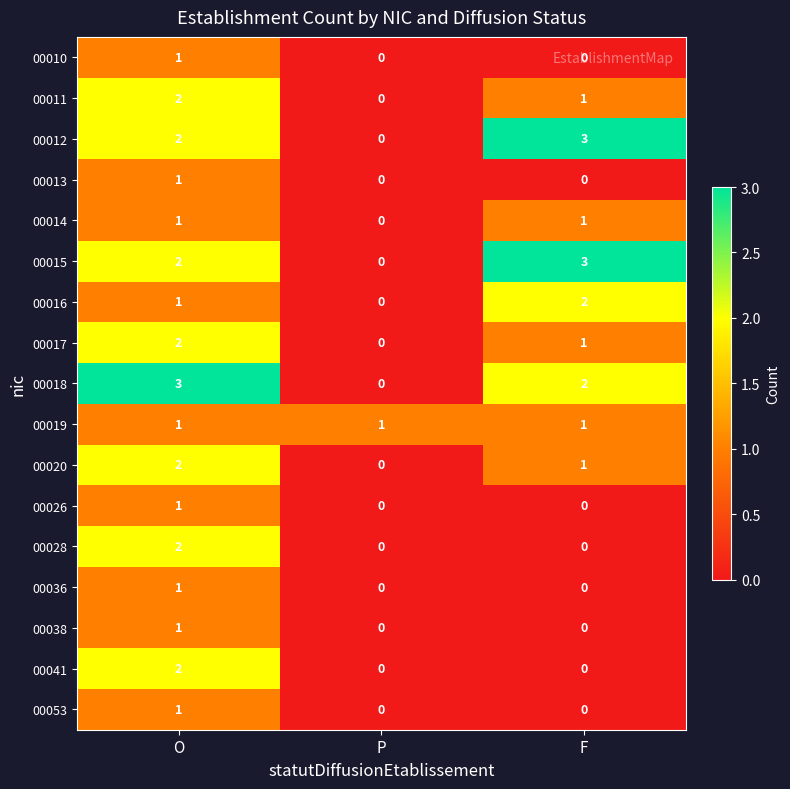

At how many categories does at least one series exceed 0?

3